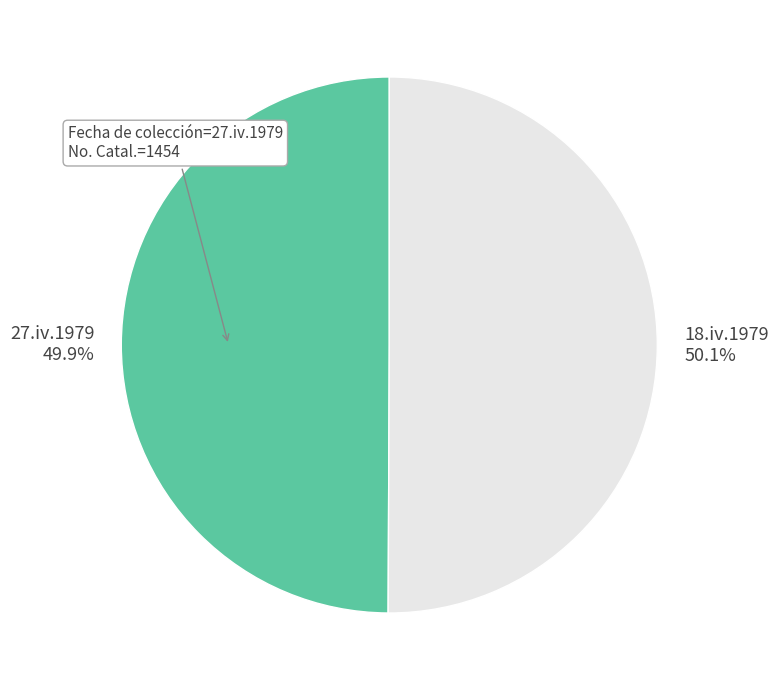

The 27.iv.1979 slice represents 37% of the pie. True or false?

False